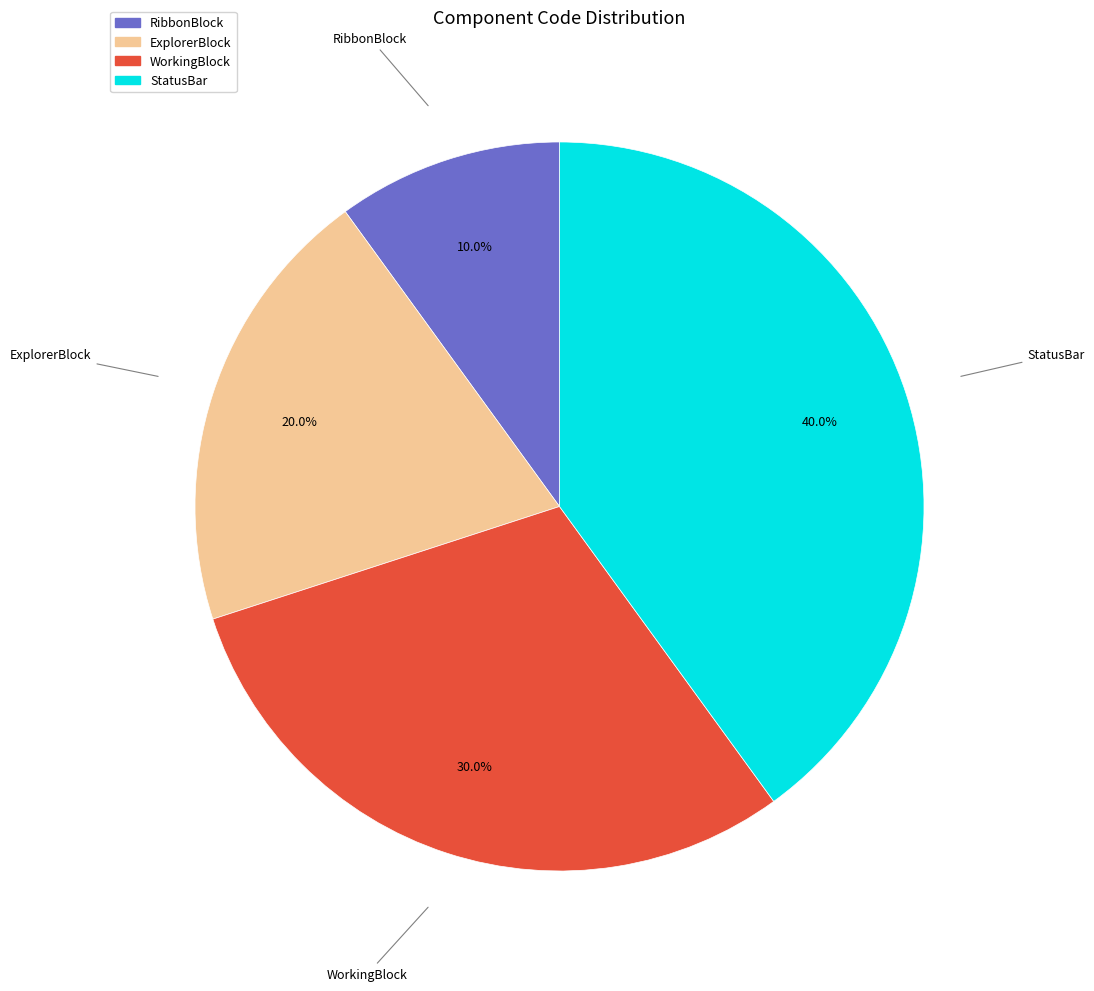

What is the ratio of the value at ExplorerBlock to the value at WorkingBlock?

0.7